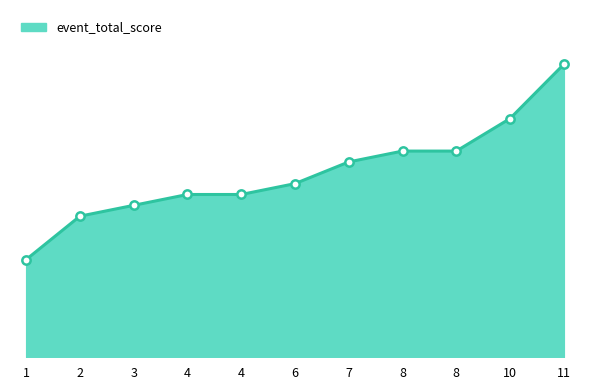

Is this an area chart (filled region under the line)?

Yes